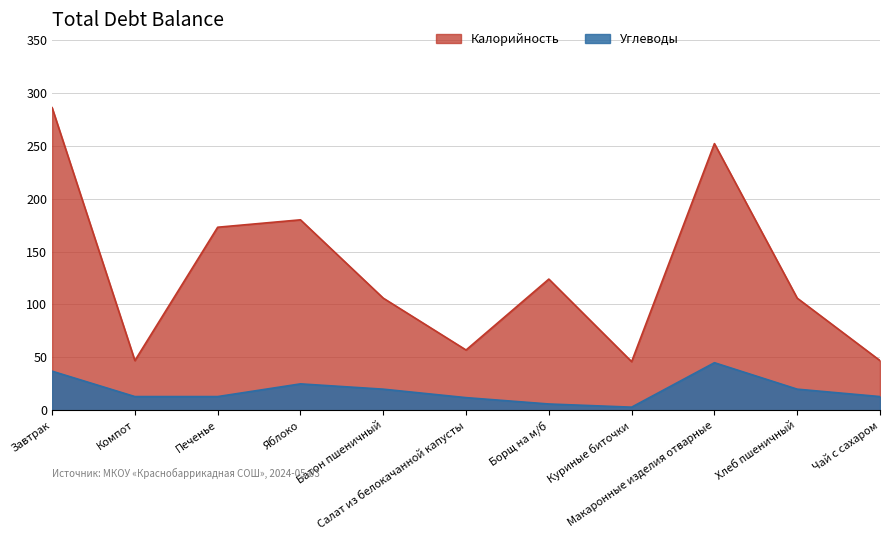

In Калорийность, how many points are higher than both neighbors (excluding endpoints)?

3